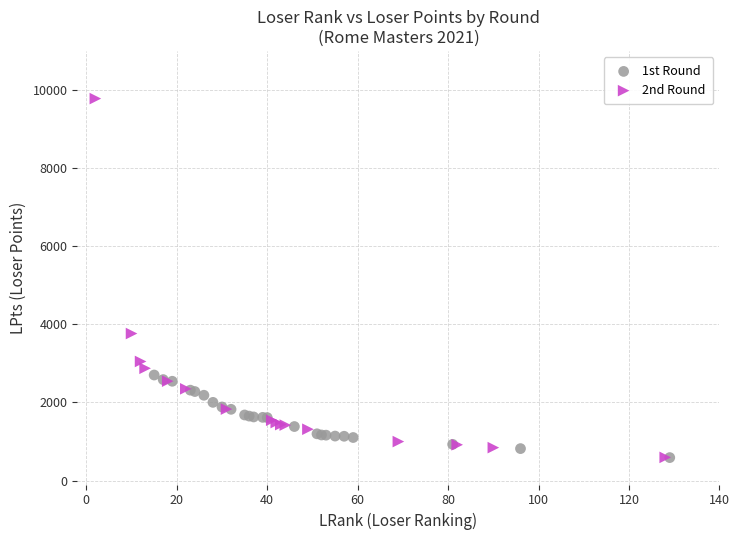

What are all the series names shown in the legend?

1st Round, 2nd Round